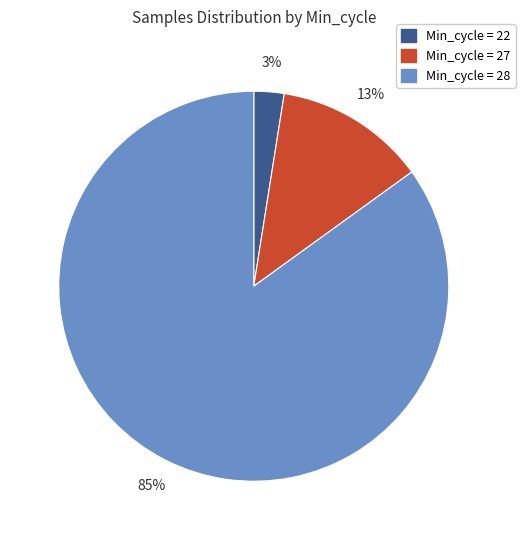

Count the number of slices in the pie.

3